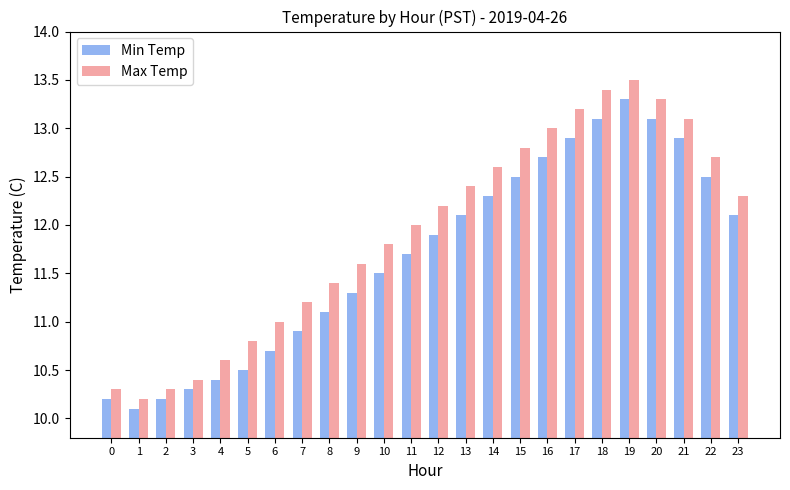

What is the maximum value shown in the chart?

13.5